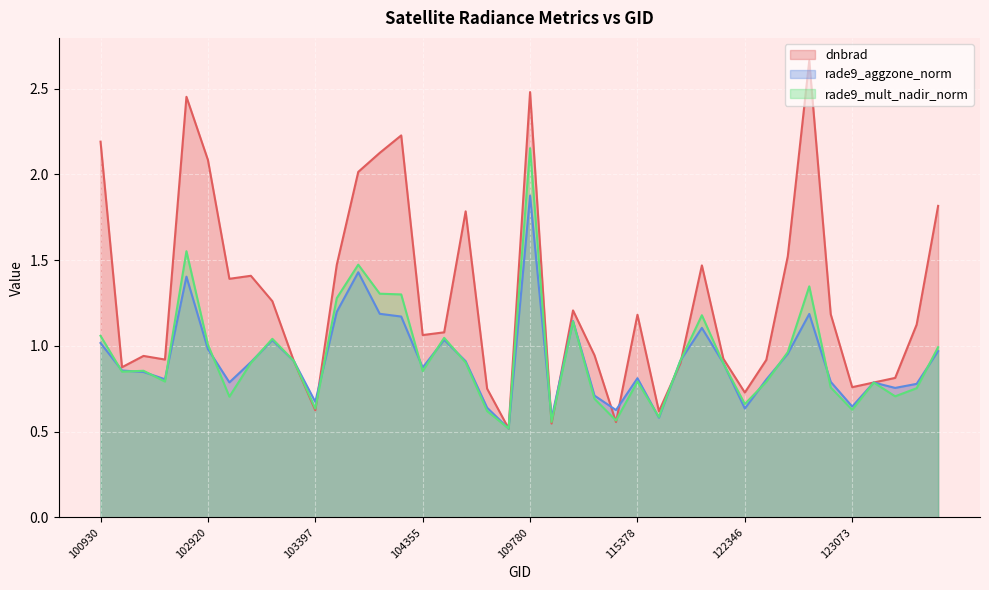

True or false: rade9_aggzone_norm has more than 0 interior local peaks.

True